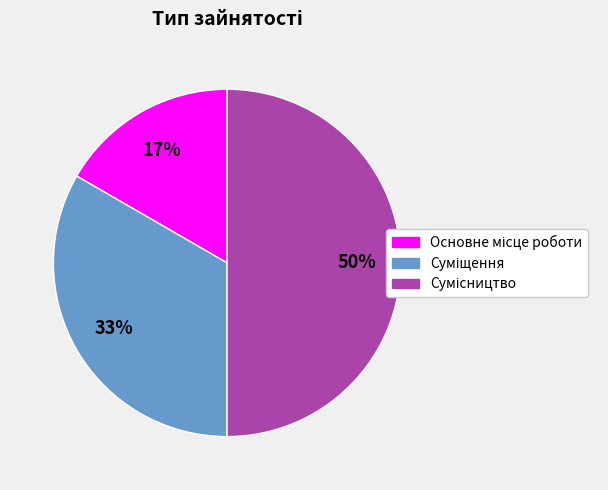

To the nearest percent, what is the average slice percentage?

33%